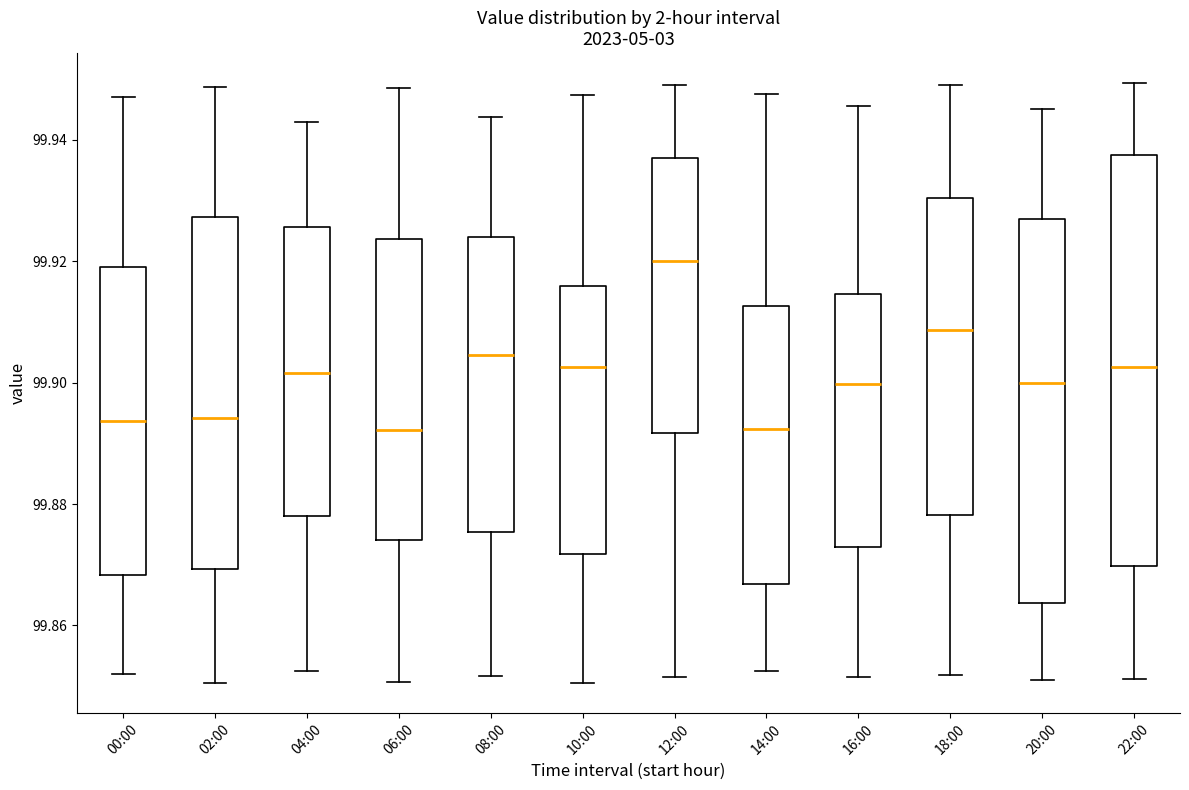

Reading left to right, transcribe this box plot: for each box, give where its median line is, the range the box spans, and where its two whiskers end, as read against the y-axis. The values are not printed on the chart, so give them approximately, as read against the axis.

00:00: median 99.894, box 99.868 to 99.920, whiskers 99.852 to 99.946
02:00: median 99.894, box 99.870 to 99.928, whiskers 99.850 to 99.948
04:00: median 99.902, box 99.878 to 99.926, whiskers 99.852 to 99.942
06:00: median 99.892, box 99.874 to 99.924, whiskers 99.850 to 99.948
08:00: median 99.904, box 99.876 to 99.924, whiskers 99.852 to 99.944
10:00: median 99.902, box 99.872 to 99.916, whiskers 99.850 to 99.948
12:00: median 99.920, box 99.892 to 99.936, whiskers 99.852 to 99.950
14:00: median 99.892, box 99.866 to 99.912, whiskers 99.852 to 99.948
16:00: median 99.900, box 99.872 to 99.914, whiskers 99.852 to 99.946
18:00: median 99.908, box 99.878 to 99.930, whiskers 99.852 to 99.950
20:00: median 99.900, box 99.864 to 99.926, whiskers 99.852 to 99.946
22:00: median 99.902, box 99.870 to 99.938, whiskers 99.852 to 99.950